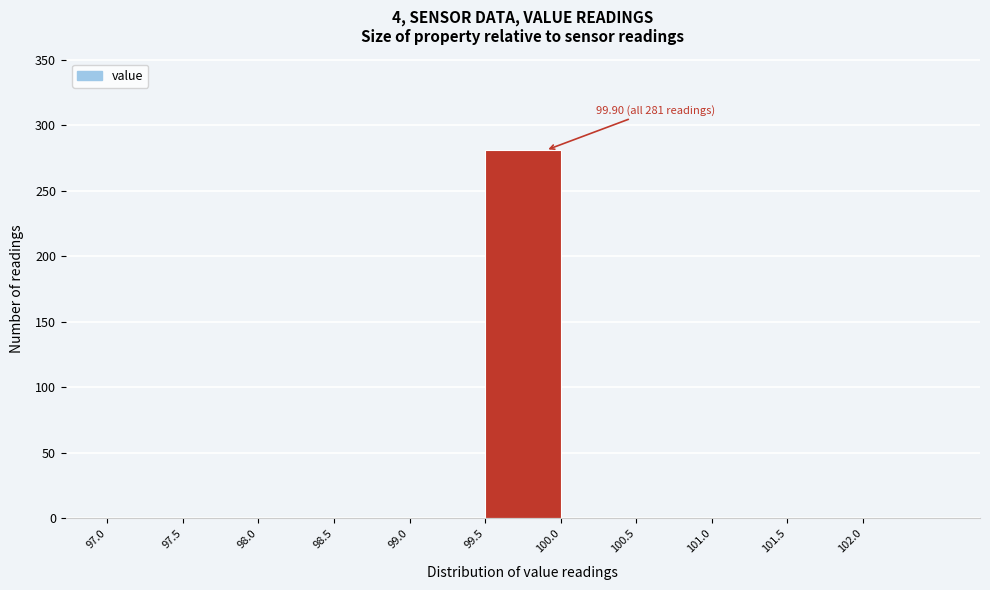

Over which range of the x-axis is the bar tallest?

99.5 to 100.0